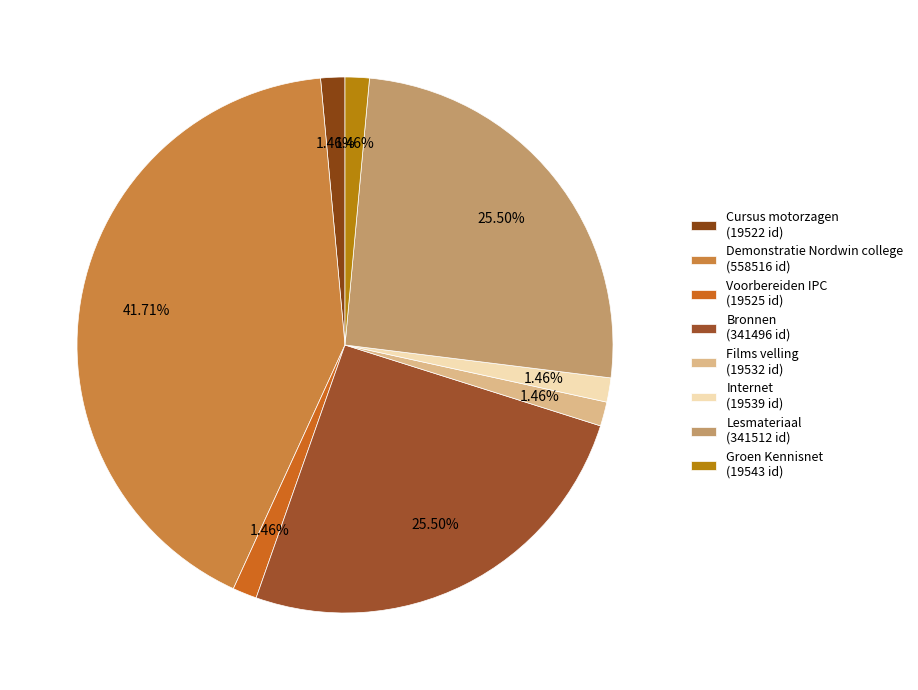

True or false: Lesmateriaal accounts for 26% of the total.

True